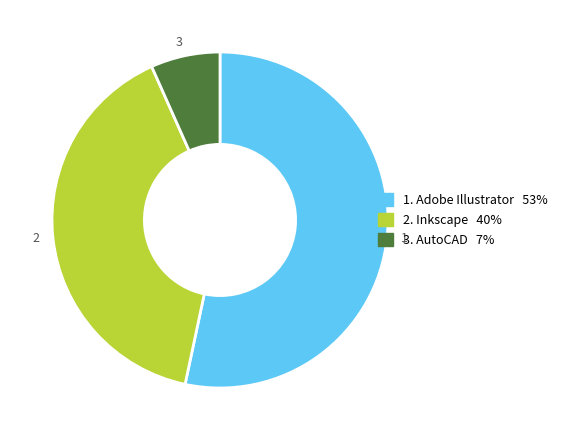

Is it true that 2 is 45% of the pie?

False